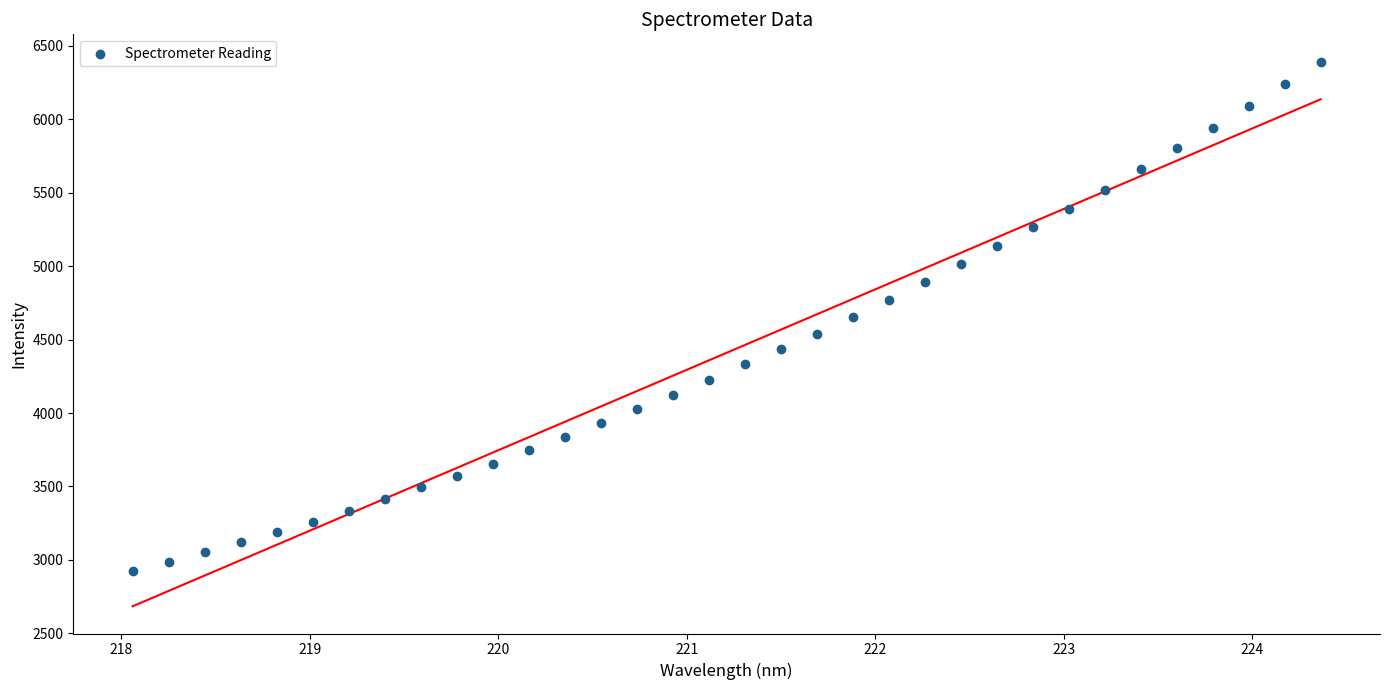

What is the range of Y values (max minus min)?

3466.6